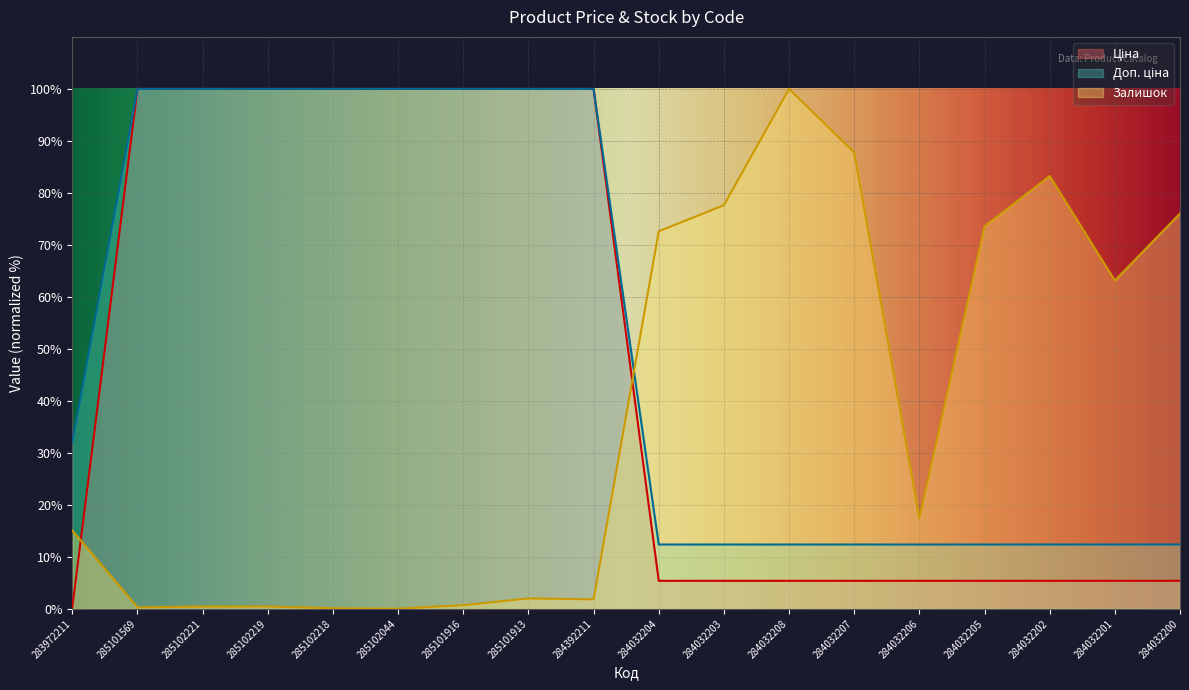

How many lines are shown in the chart?

3